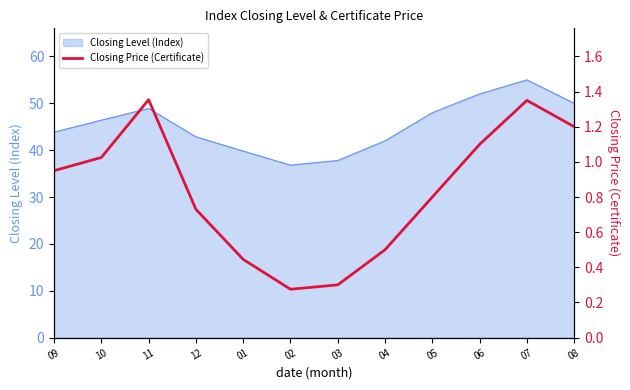

How many lines are shown in the chart?

1